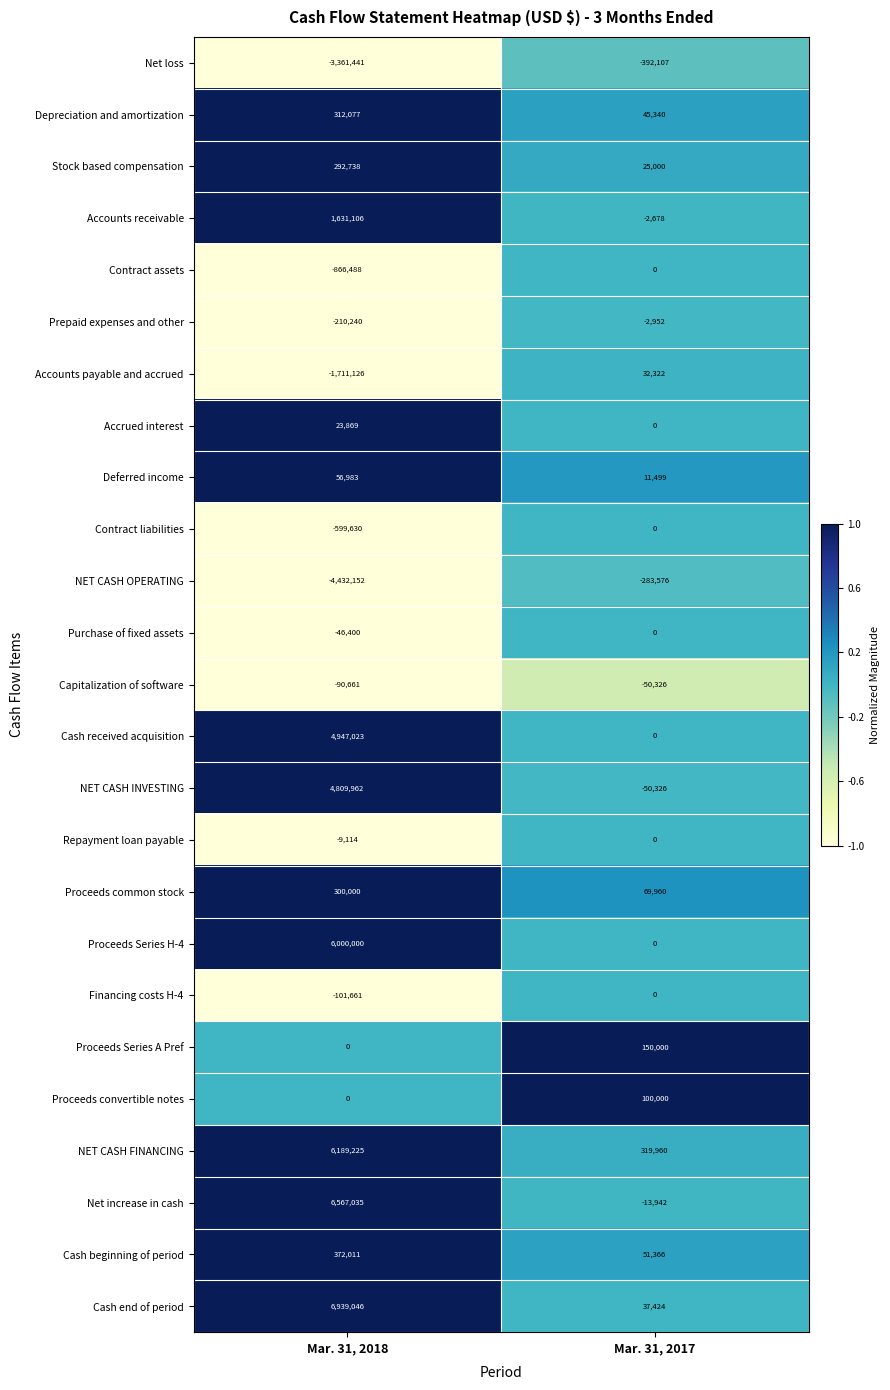

What is the average value of the Accounts payable and accrued series?

-839402